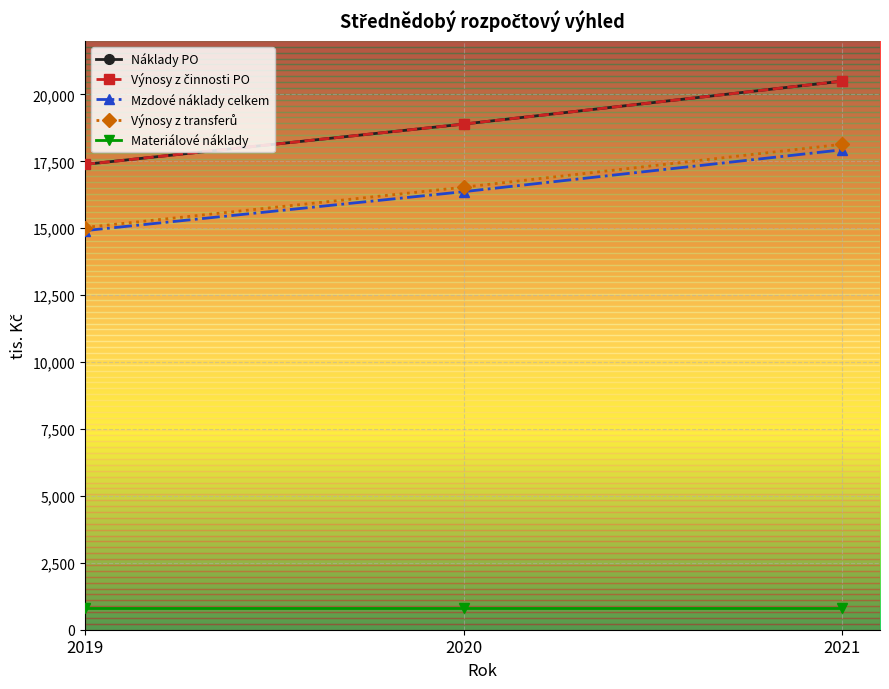

Between 2019 and 2020, which series saw the biggest shift?

Náklady PO